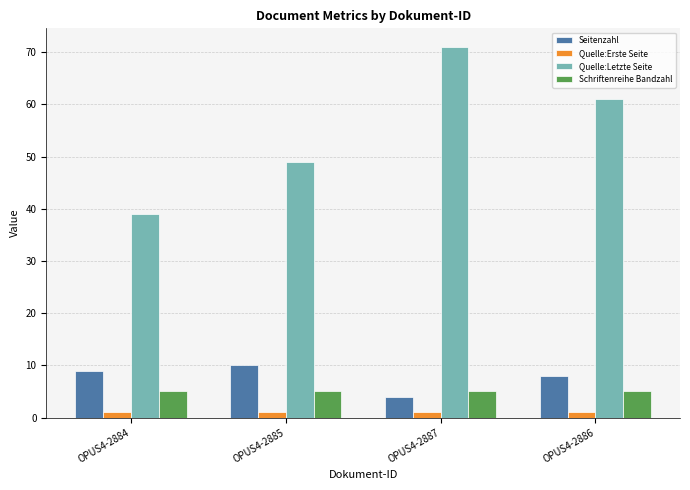

Between OPUS4-2884 and OPUS4-2886, which series saw the biggest shift?

Quelle:Letzte Seite